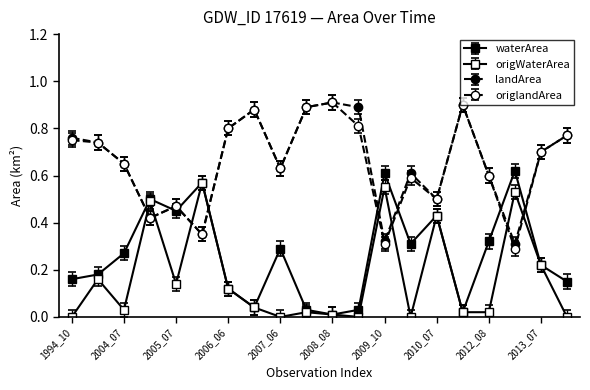

How many data points does each series have?

20